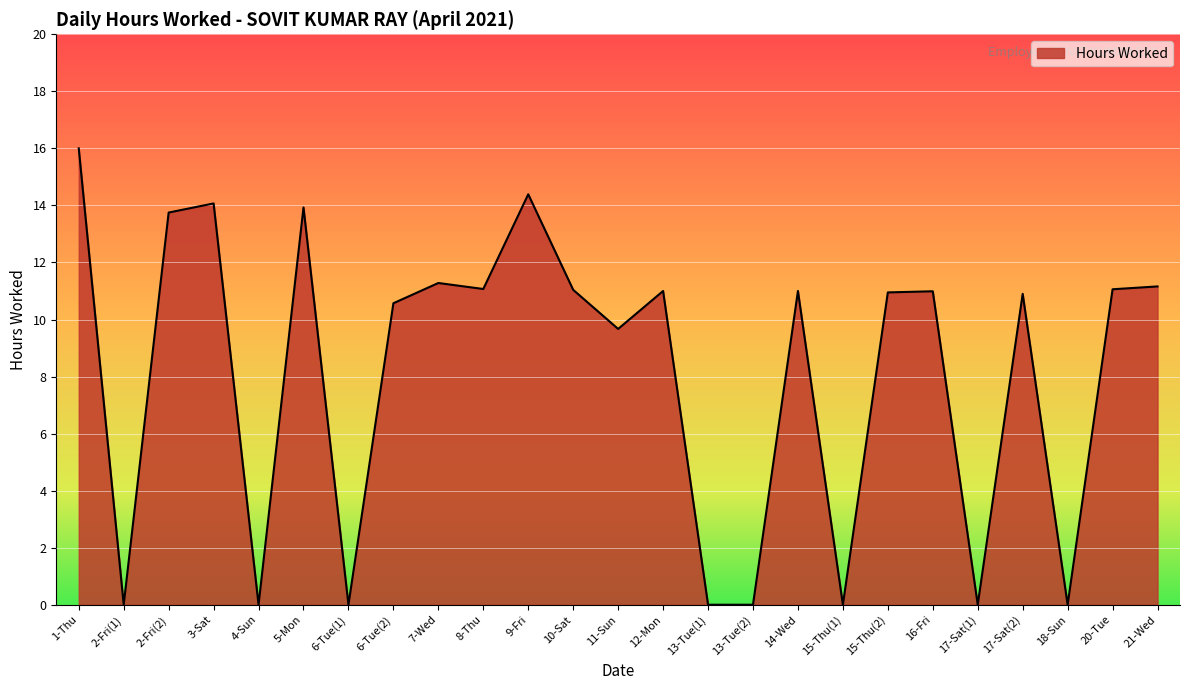

What is the greatest value displayed?

16.0